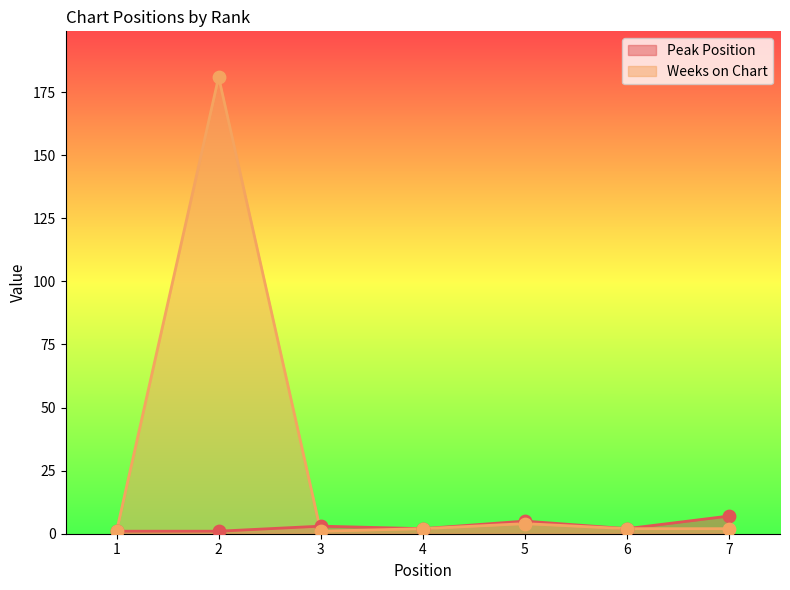

Which series has the largest Y range (max minus min)?

Weeks on Chart